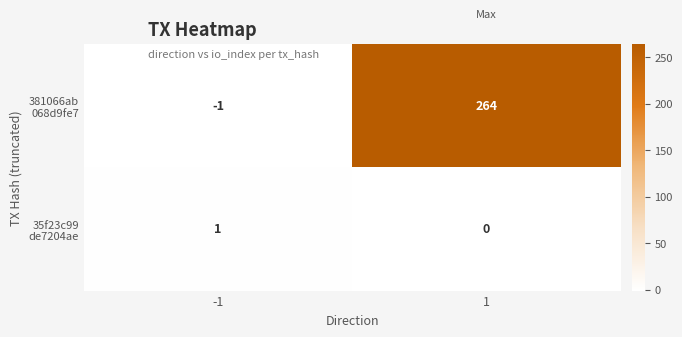

Count the number of data series in this chart.

2